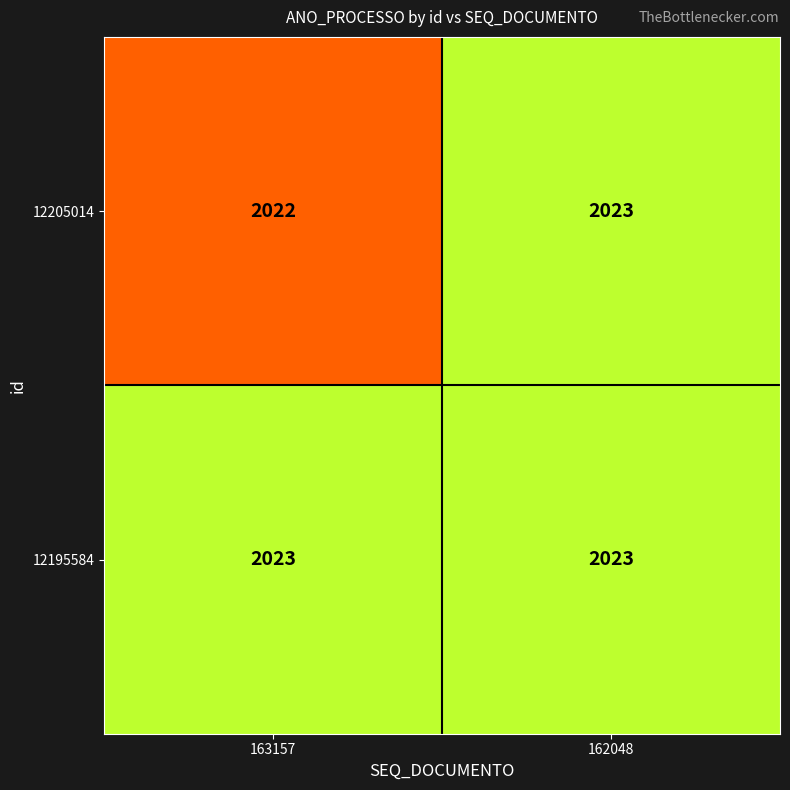

Rank the series by their average value, from lowest to highest.

12205014, 12195584